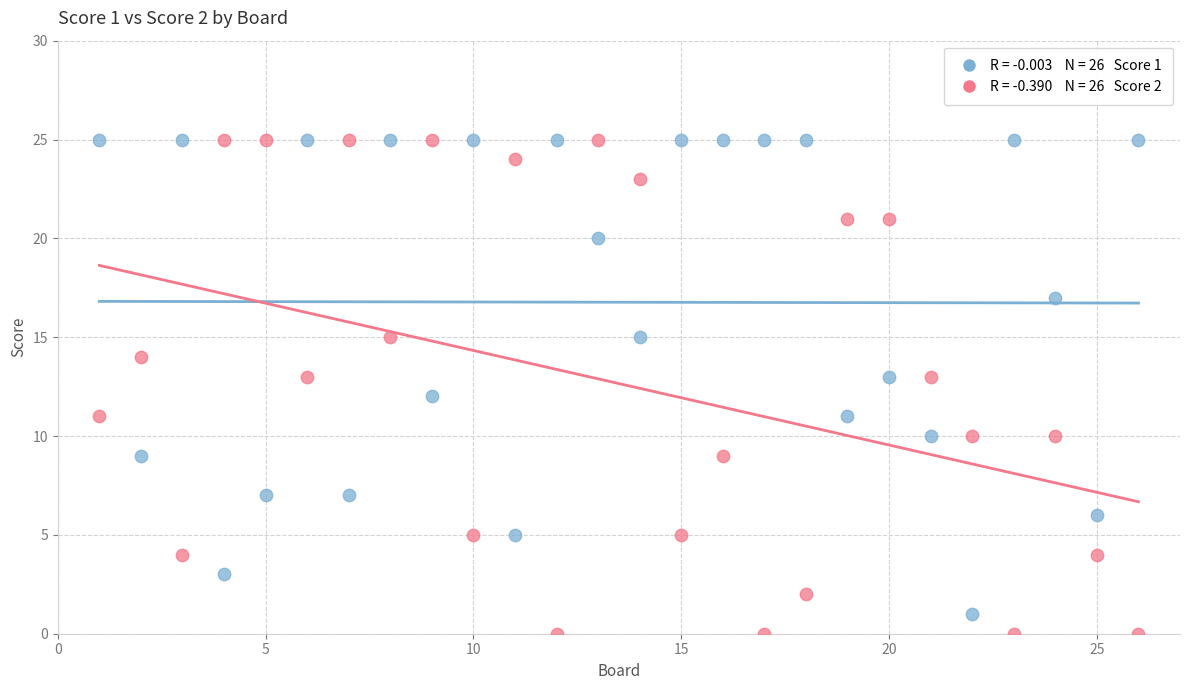

Across all data points, what is the range of Y values (max minus min)?

25